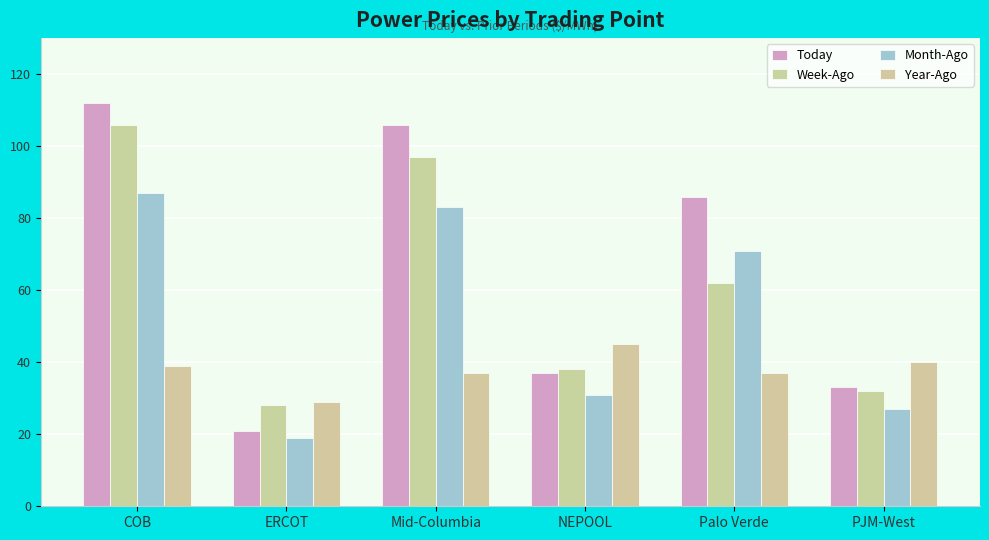

How many bars are there in total?

24